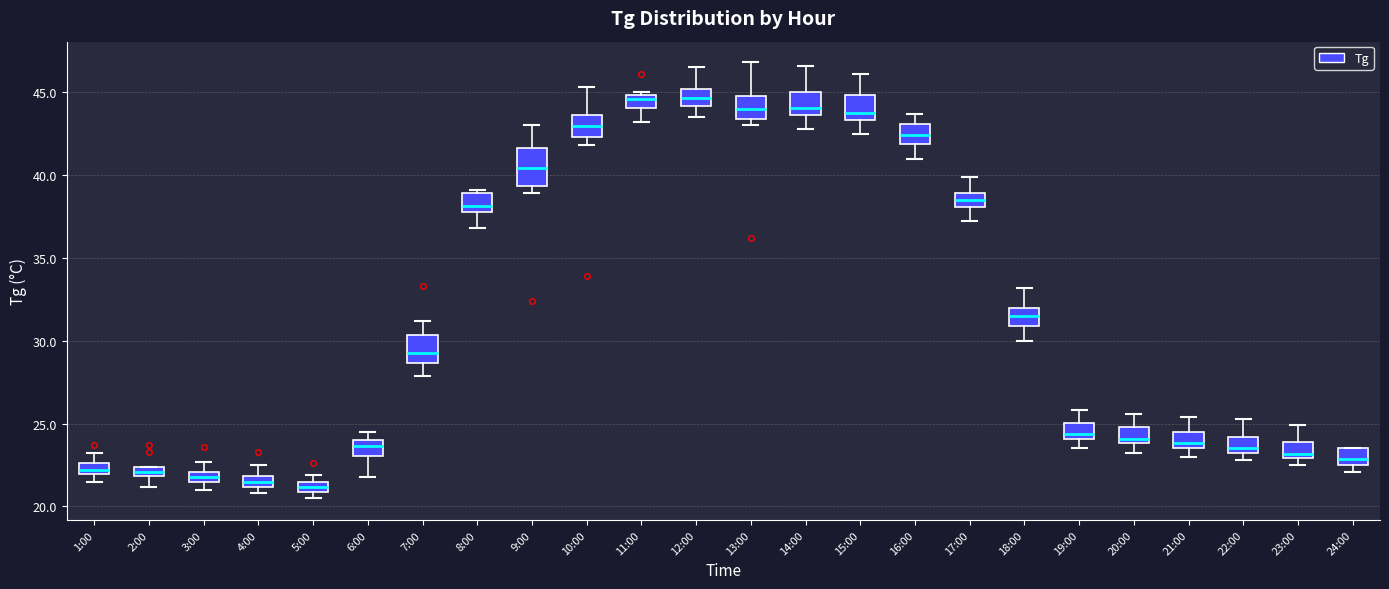

Where is the upper edge of the box for 17:00 on the y-axis? The values are not printed on the chart, so give them approximately, as read against the axis.

39.0